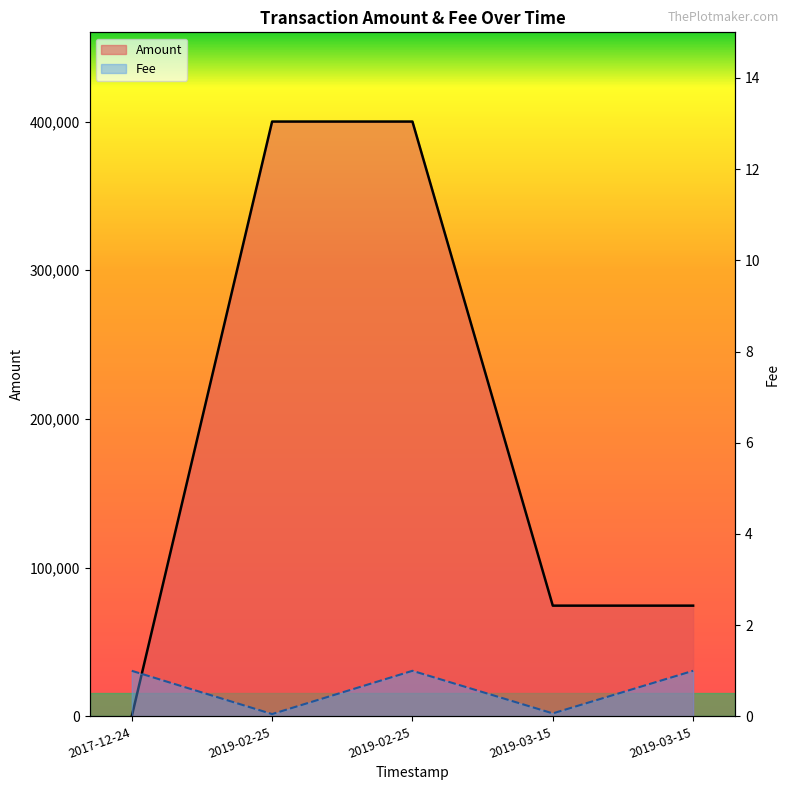

Reading left to right, extract all data points from this chart.

Amount: 1.0	400000.0	400000.0	74477.0	74476.0
Fee: 1.0	0.1	1.0	0.1	1.0